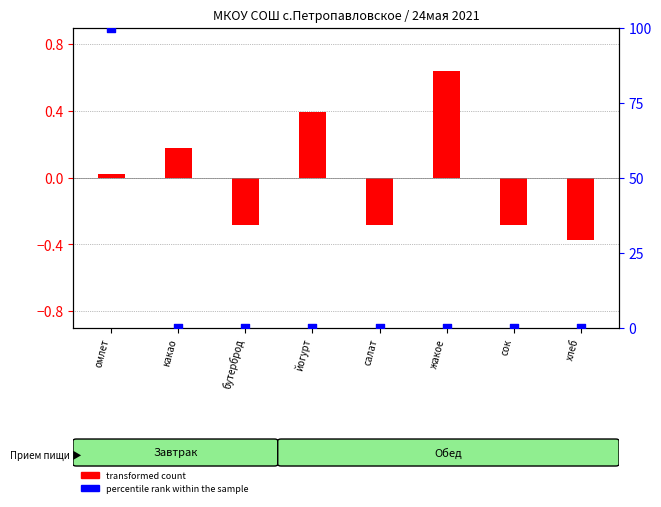

Between какао and хлеб, which is larger?

какао